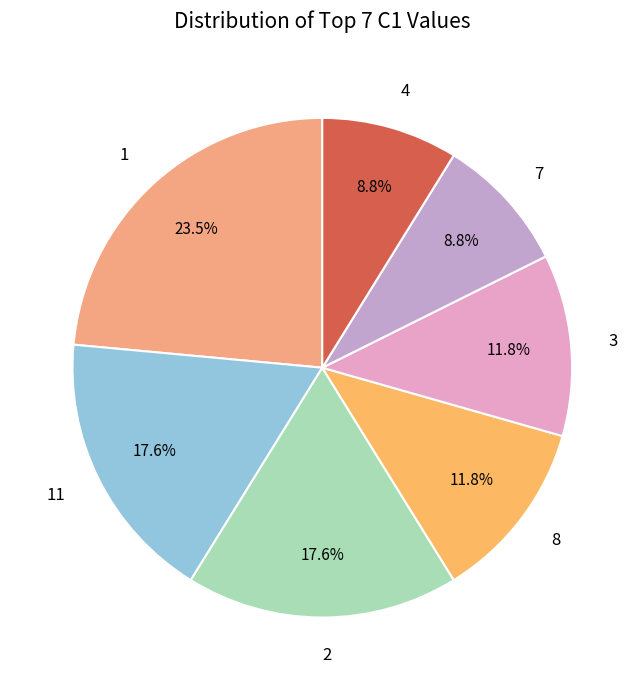

How many segments does this pie chart have?

7